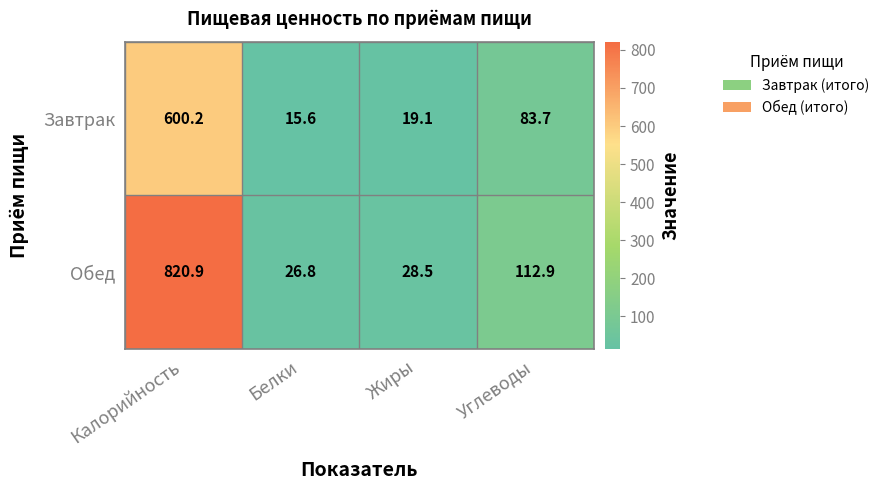

How many series are shown in this chart?

2